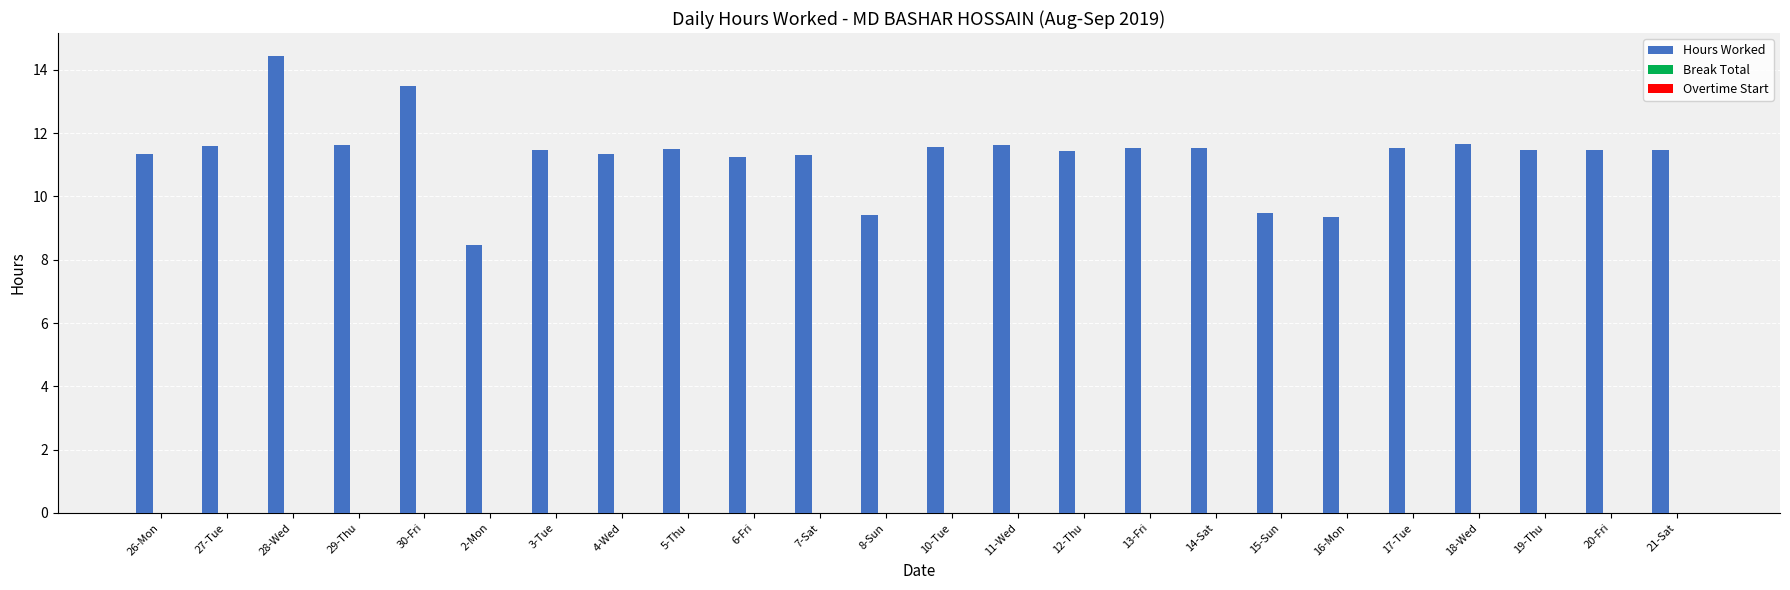

Approximately how many times larger is the value at 21-Sat compared to 13-Fri?

1.0